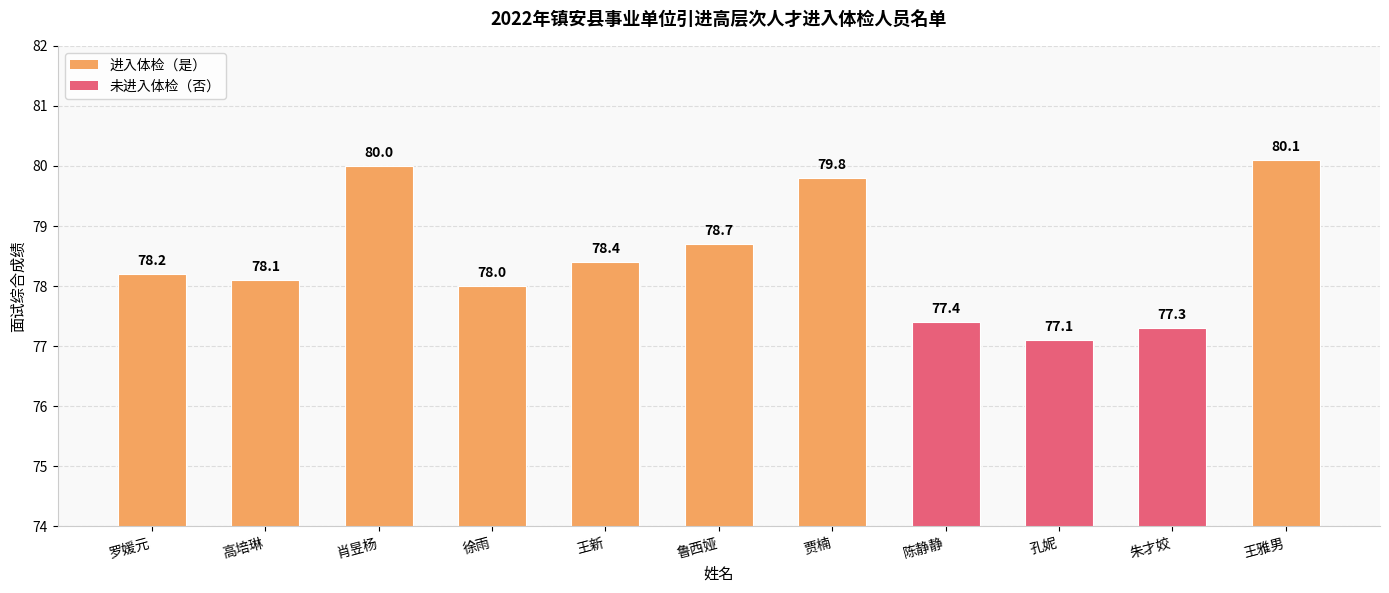

What is the approximate value at 徐雨?

78.0